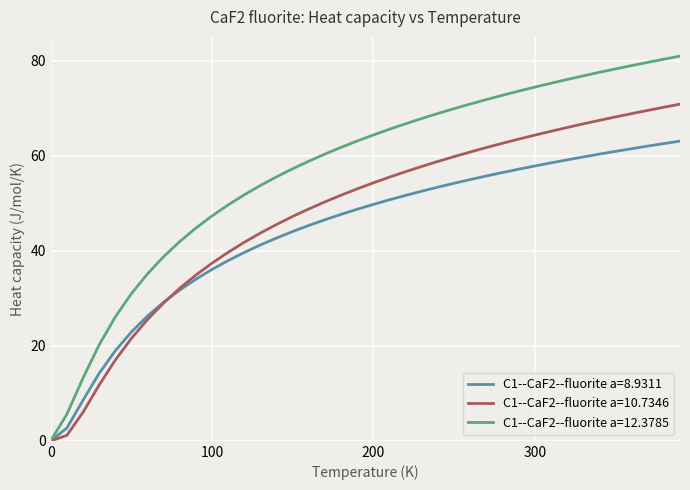

Which series has the largest range (max minus min)?

C1--CaF2--fluorite a=12.3785